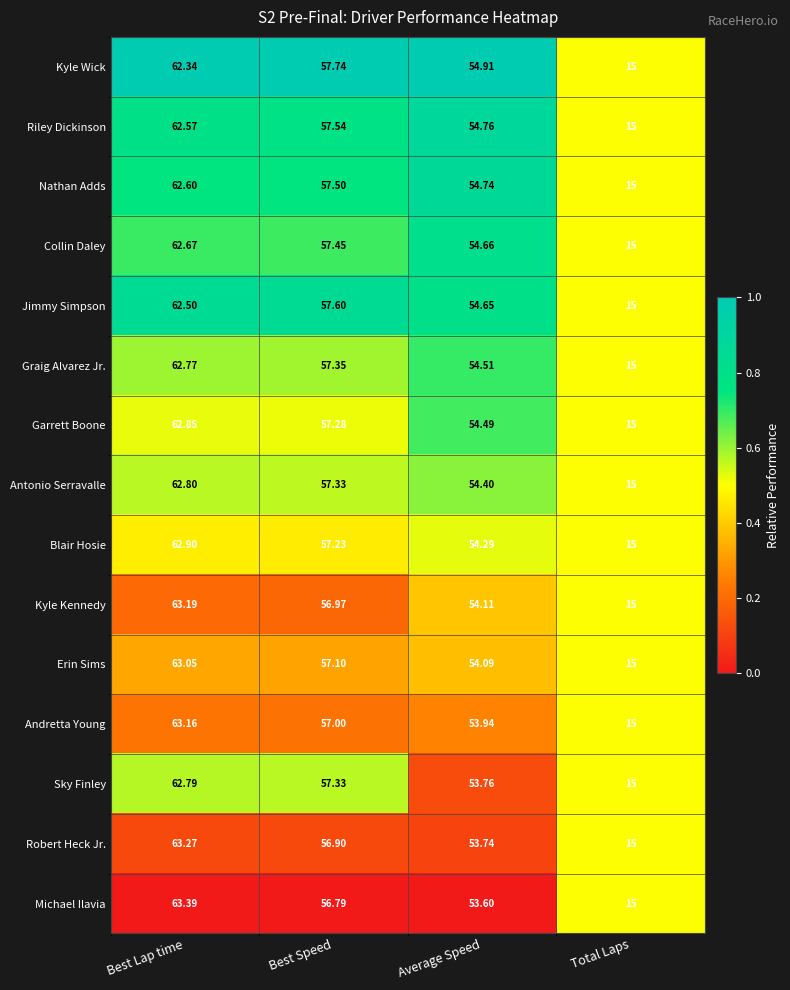

Which series has the largest range (max minus min)?

Michael Ilavia